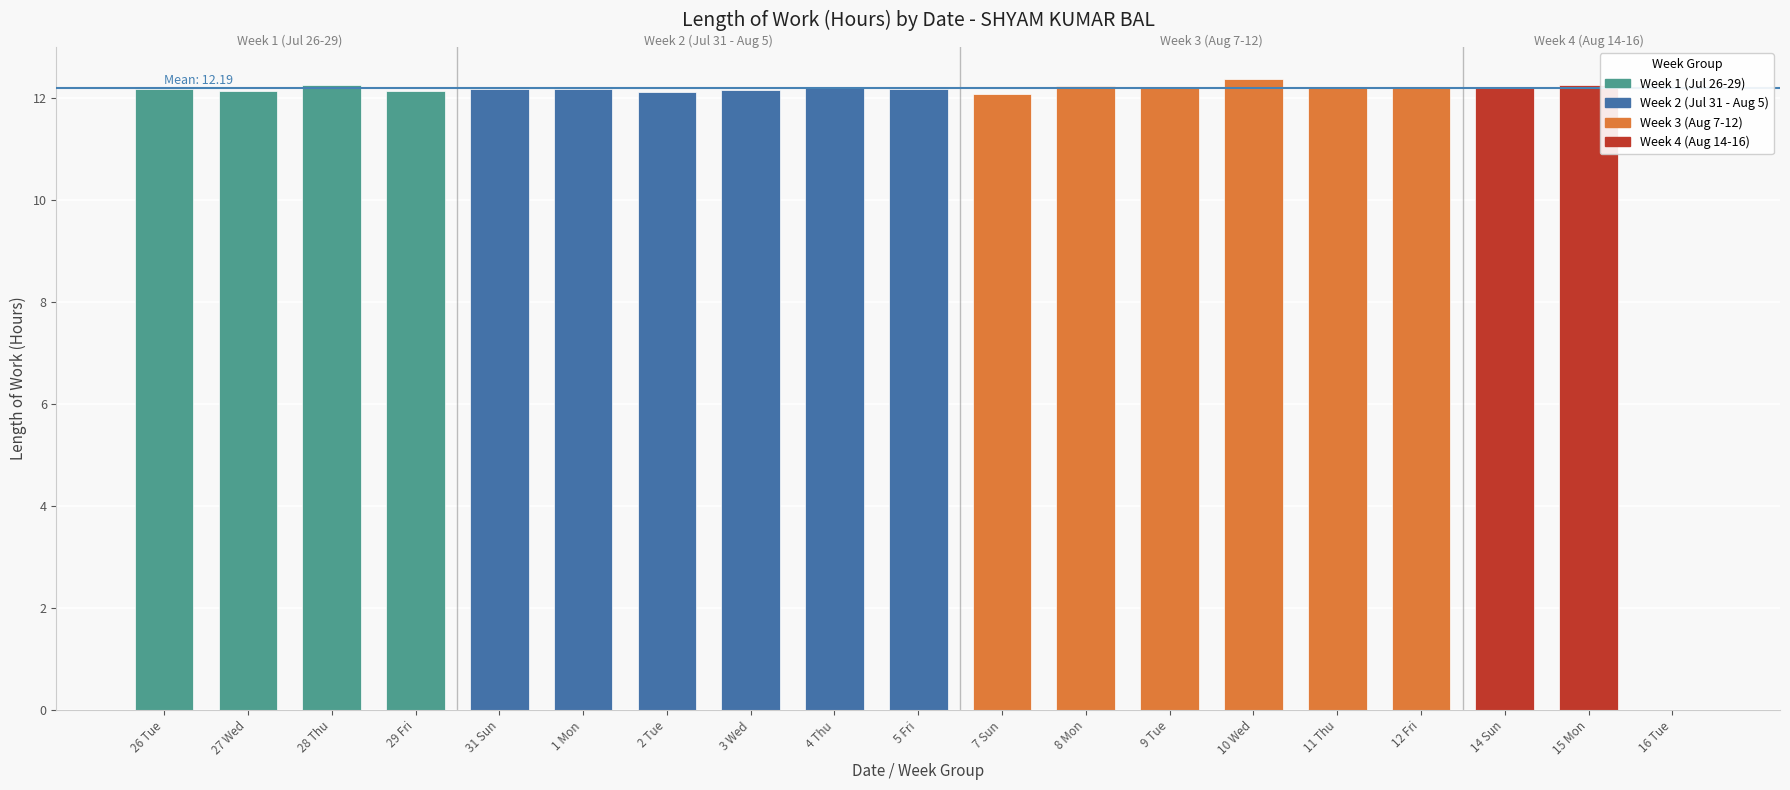

Reading left to right, extract all data points from this chart.

12.2	12.1	12.2	12.1	12.2	12.2	12.1	12.2	12.2	12.2	12.1	12.2	12.2	12.4	12.2	12.2	12.2	12.2	0.0